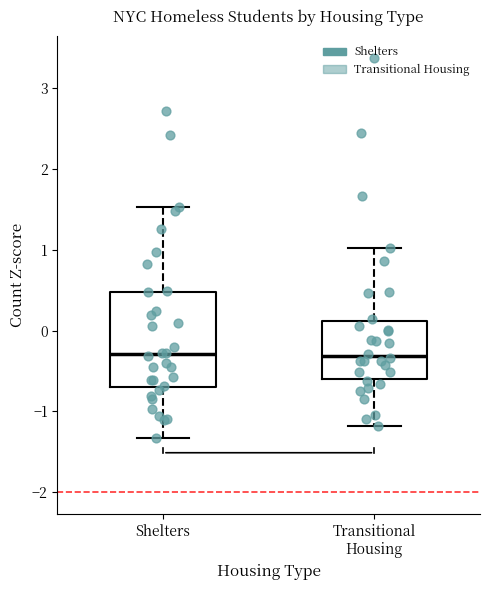

Which box is the tallest, from its lower edge to its upper edge?

Shelters